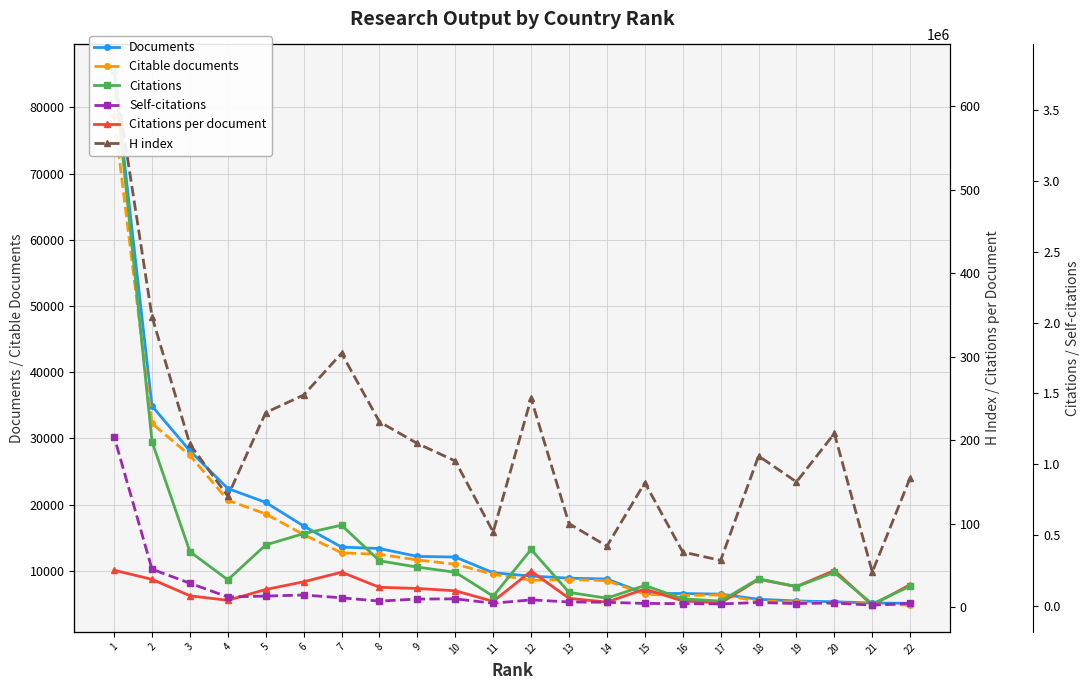

At 1, list the series in order from largest to smallest.

Citations, Self-citations, Documents, Citable documents, H index, Citations per document